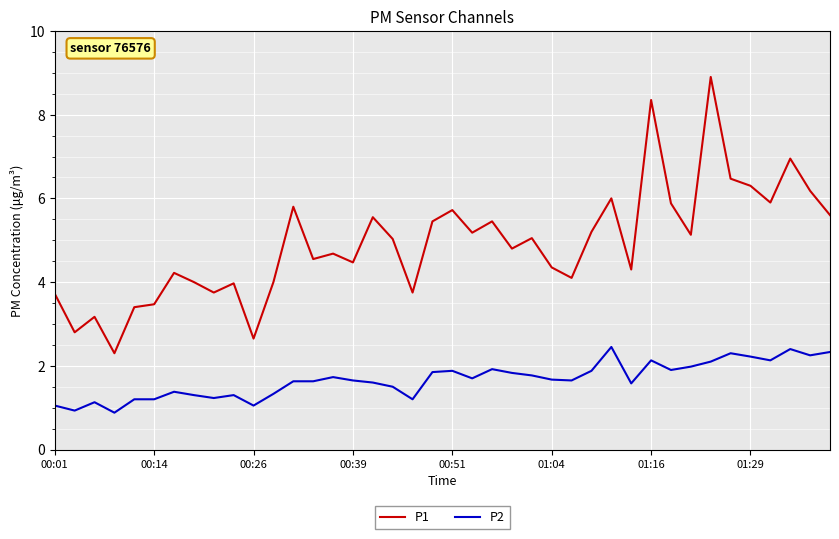

What is the minimum value shown in the chart?

0.9